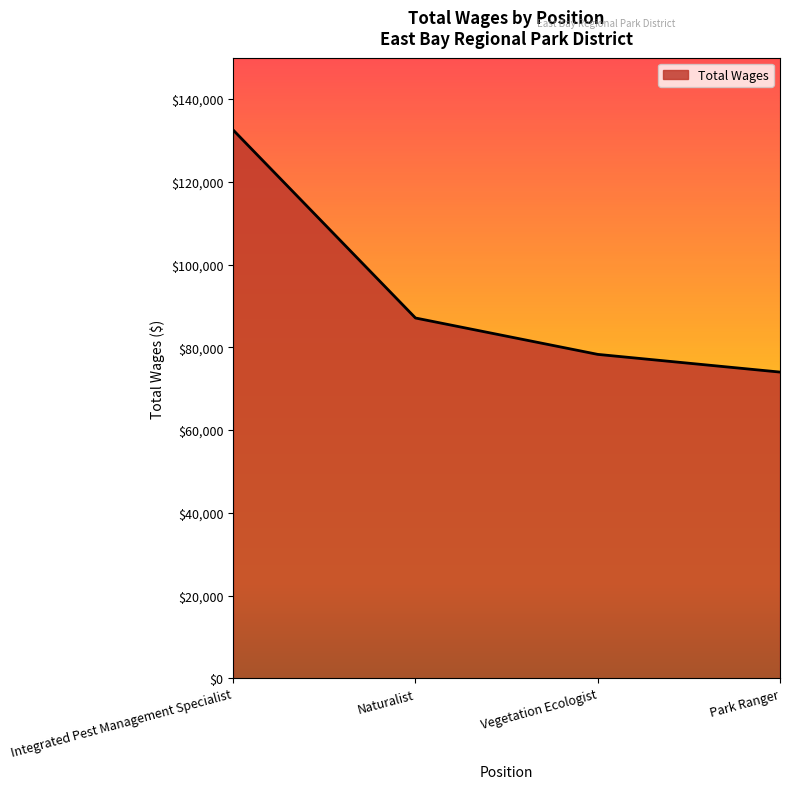

True or false: the data shows 78285 at Vegetation Ecologist.

True